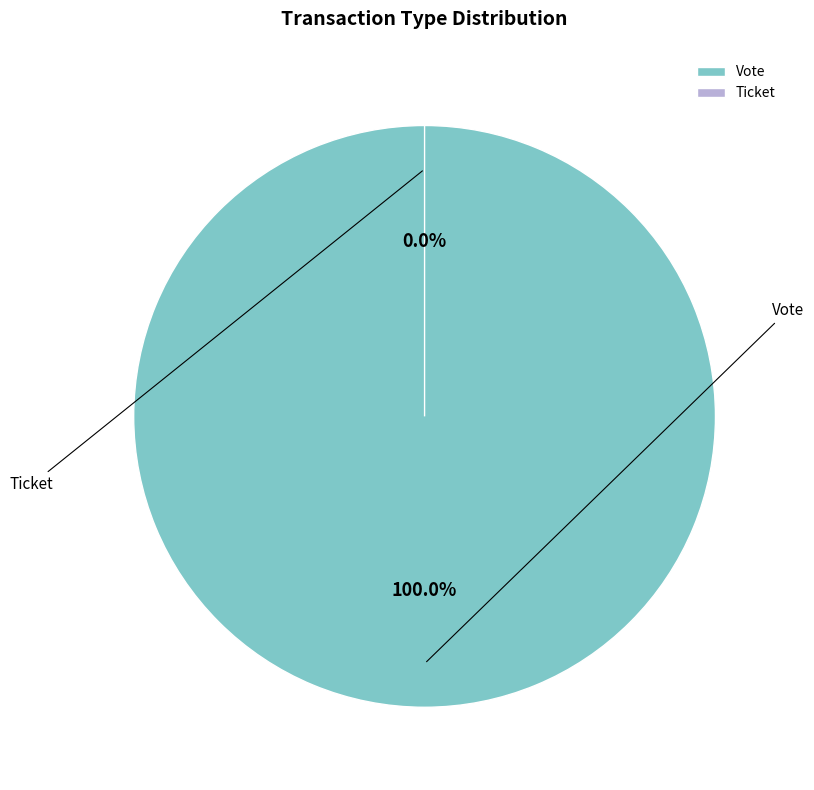

To the nearest percent, what is the combined percentage of Ticket and Vote?

100%